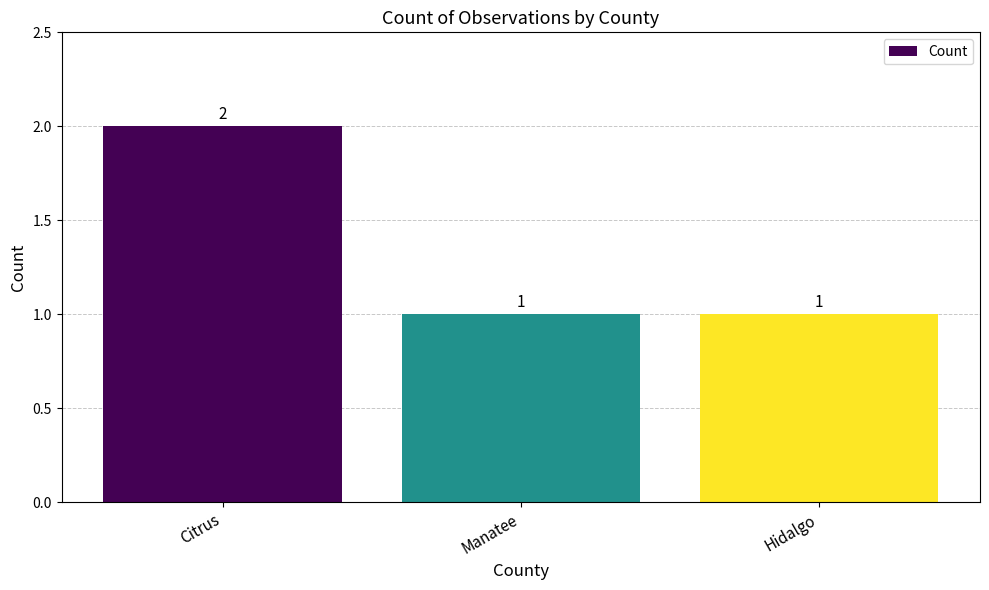

Reading left to right, extract all data points from this chart.

Citrus=2	Manatee=1	Hidalgo=1